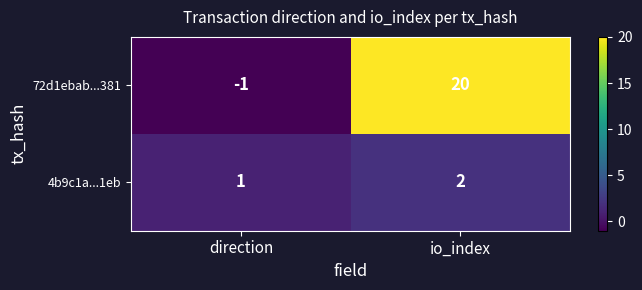

Which category has the lowest value across all series?

direction